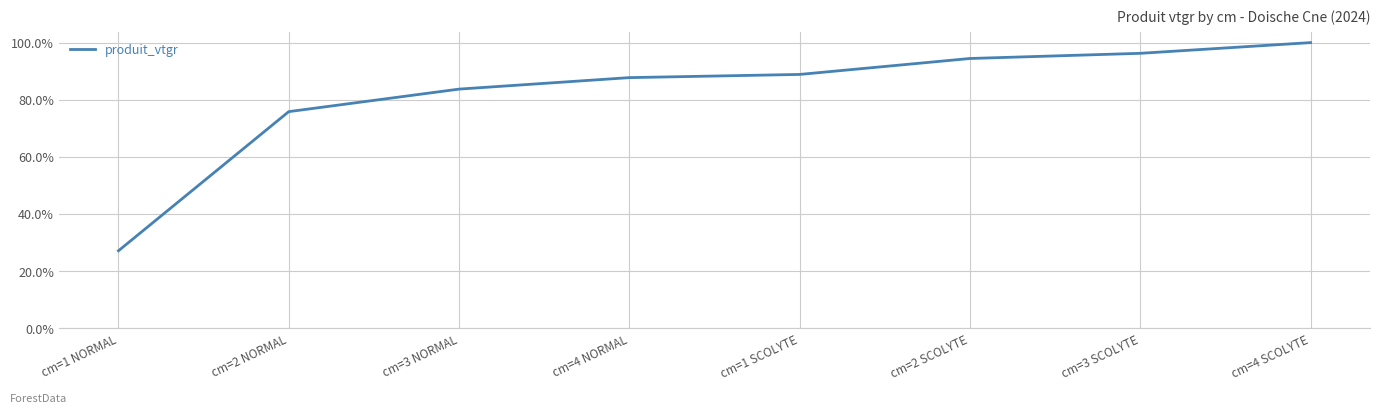

What is the change in value from cm=1 SCOLYTE to cm=3 SCOLYTE?

+0.1